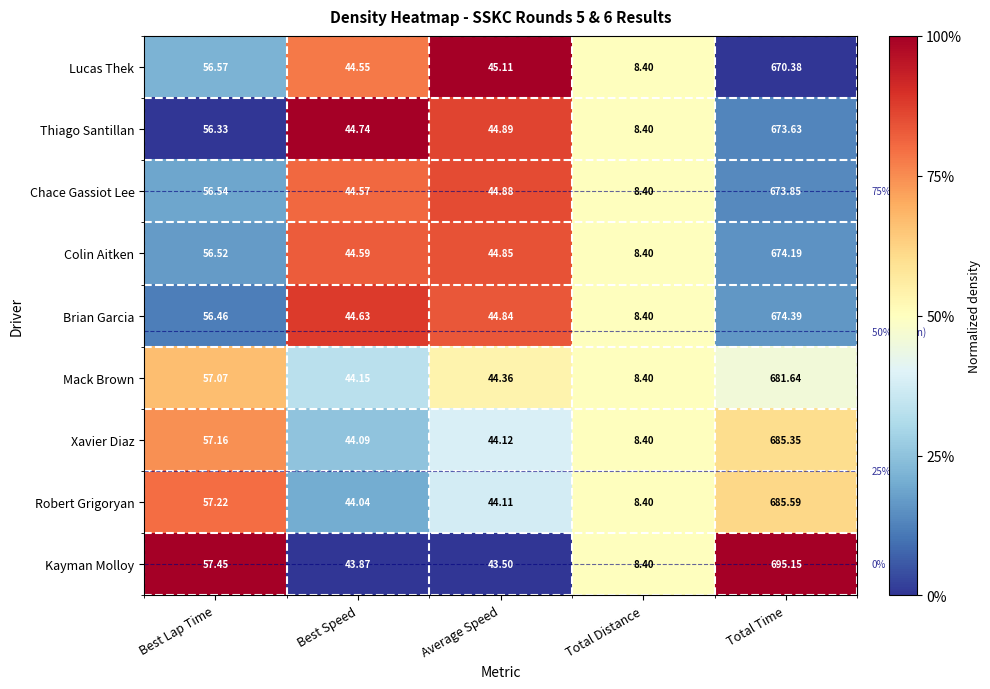

At which category does the chart reach its peak across all series?

Total Time